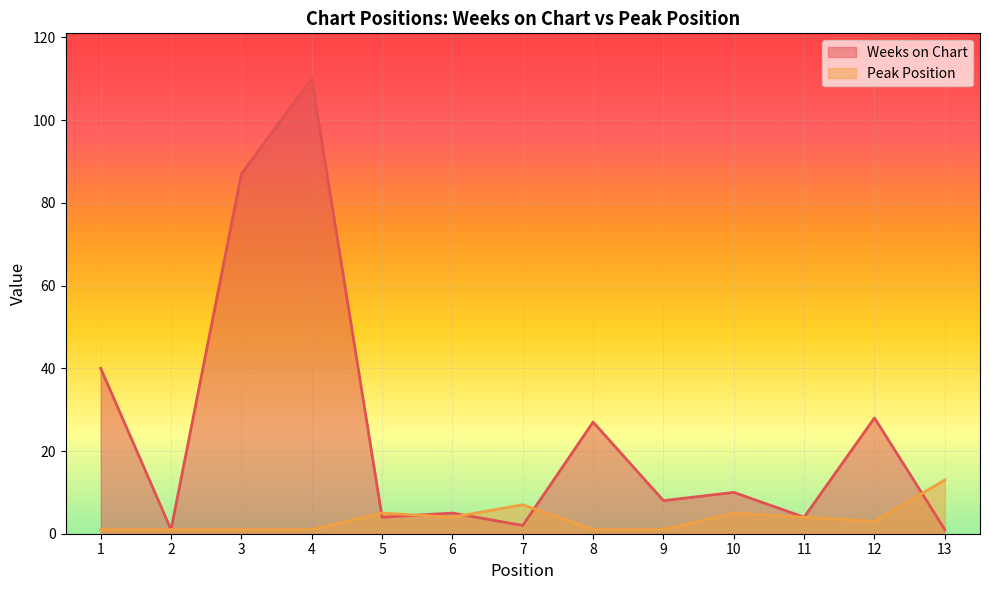

How many interior local valleys does the Weeks on Chart series have?

5